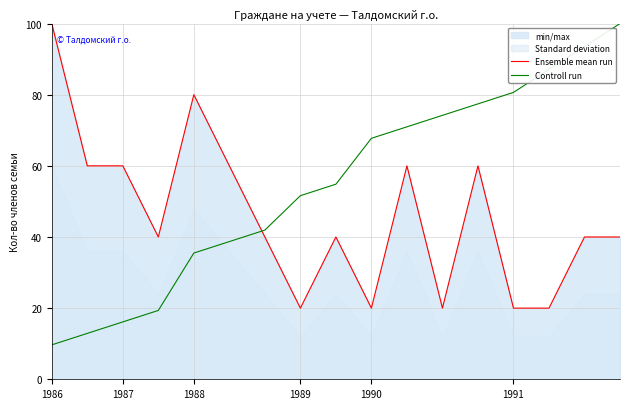

How many times do Controll run and Ensemble mean run cross each other?

1